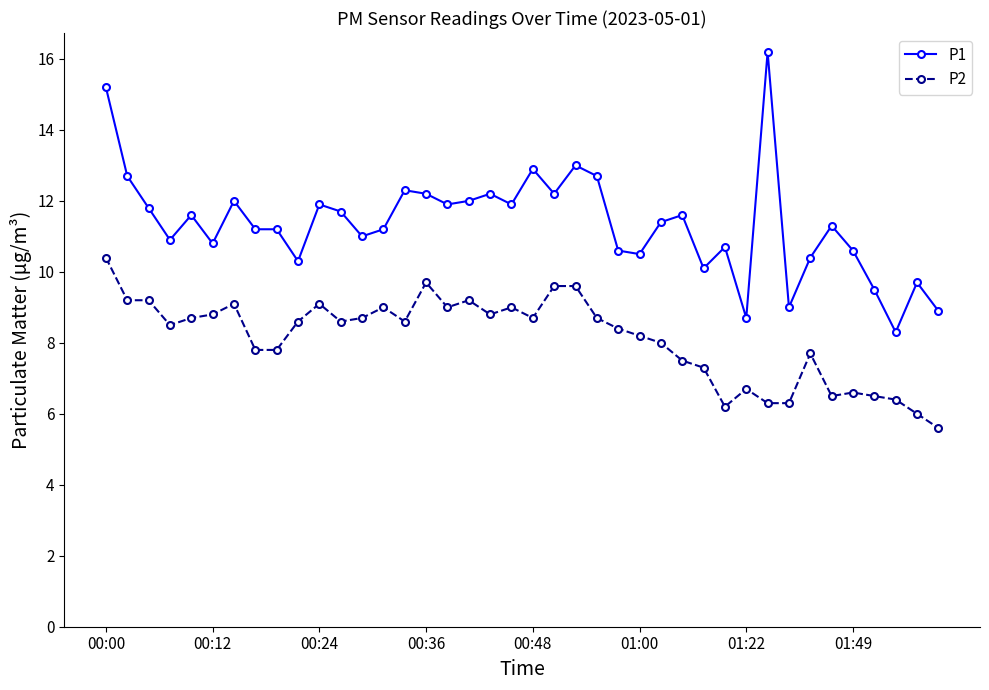

How many distinct data groups are displayed?

2